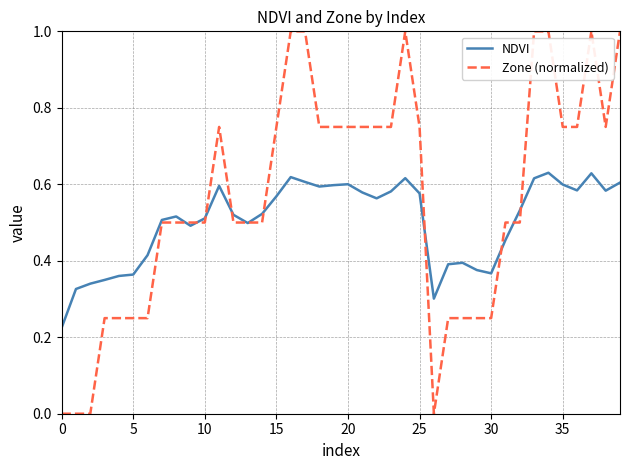

List the series in order of their overall mean, lowest first.

NDVI, Zone (normalized)